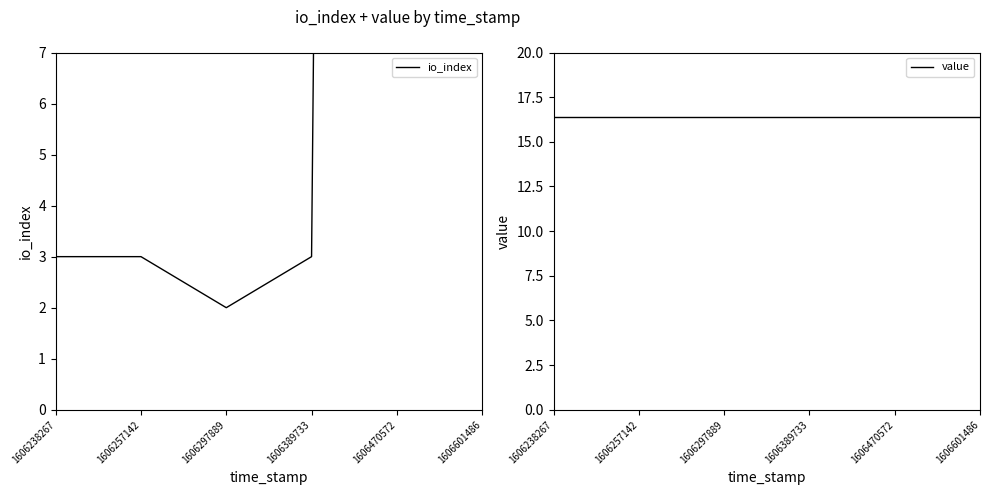

What is the value of the io_index point at the 4th from the left?

3.0